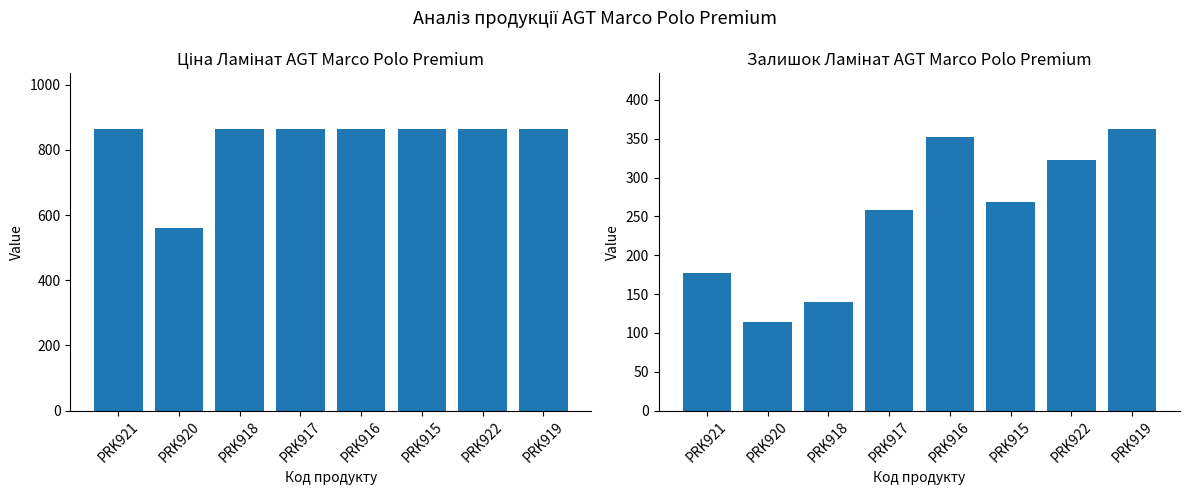

Reading left to right, what are all the values shown in this chart?

Ціна: PRK921=862.8	PRK920=560.8	PRK918=862.8	PRK917=862.8	PRK916=862.8	PRK915=862.8	PRK922=862.8	PRK919=862.8
Залишок: PRK921=177.0	PRK920=114.0	PRK918=140.0	PRK917=258.0	PRK916=352.0	PRK915=269.0	PRK922=323.0	PRK919=362.0